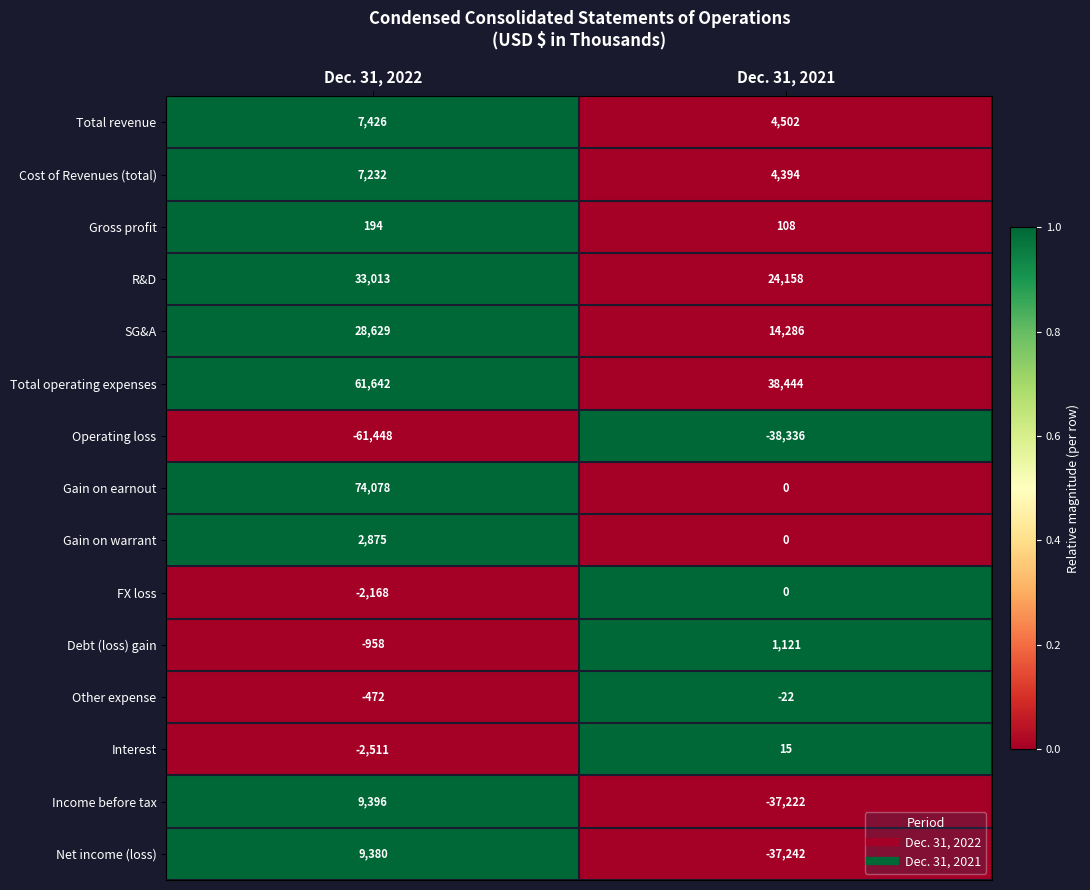

Which category has the highest value in the Total operating expenses series?

Dec. 31, 2022